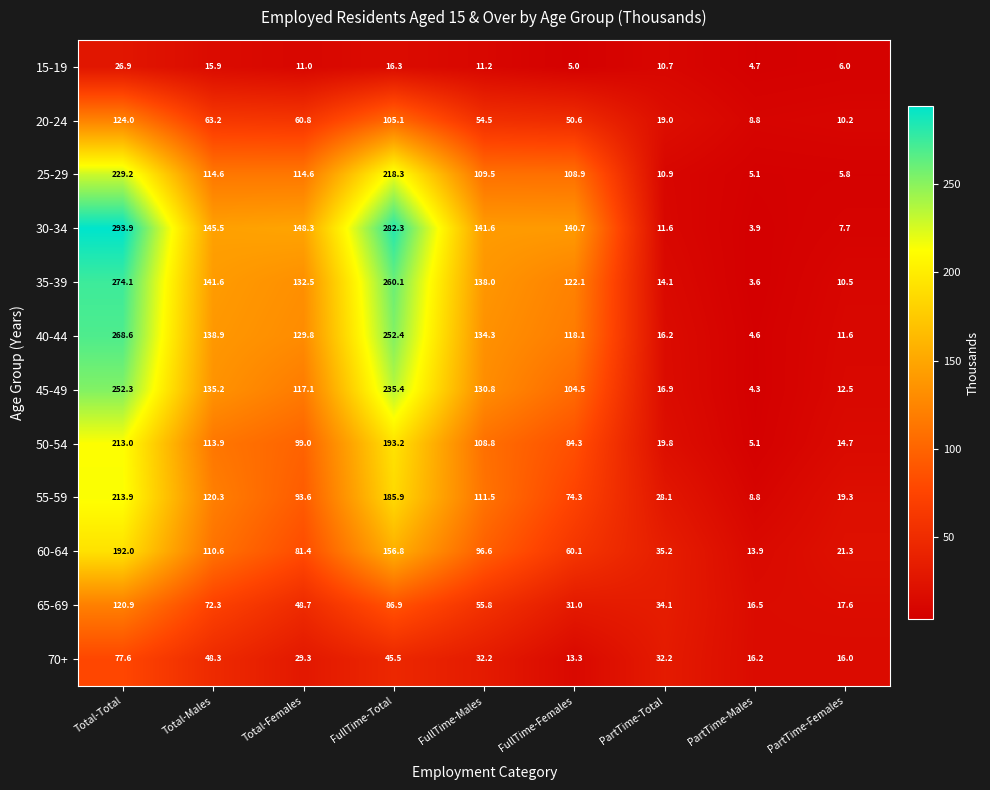

Which series has the largest range (max minus min)?

30-34